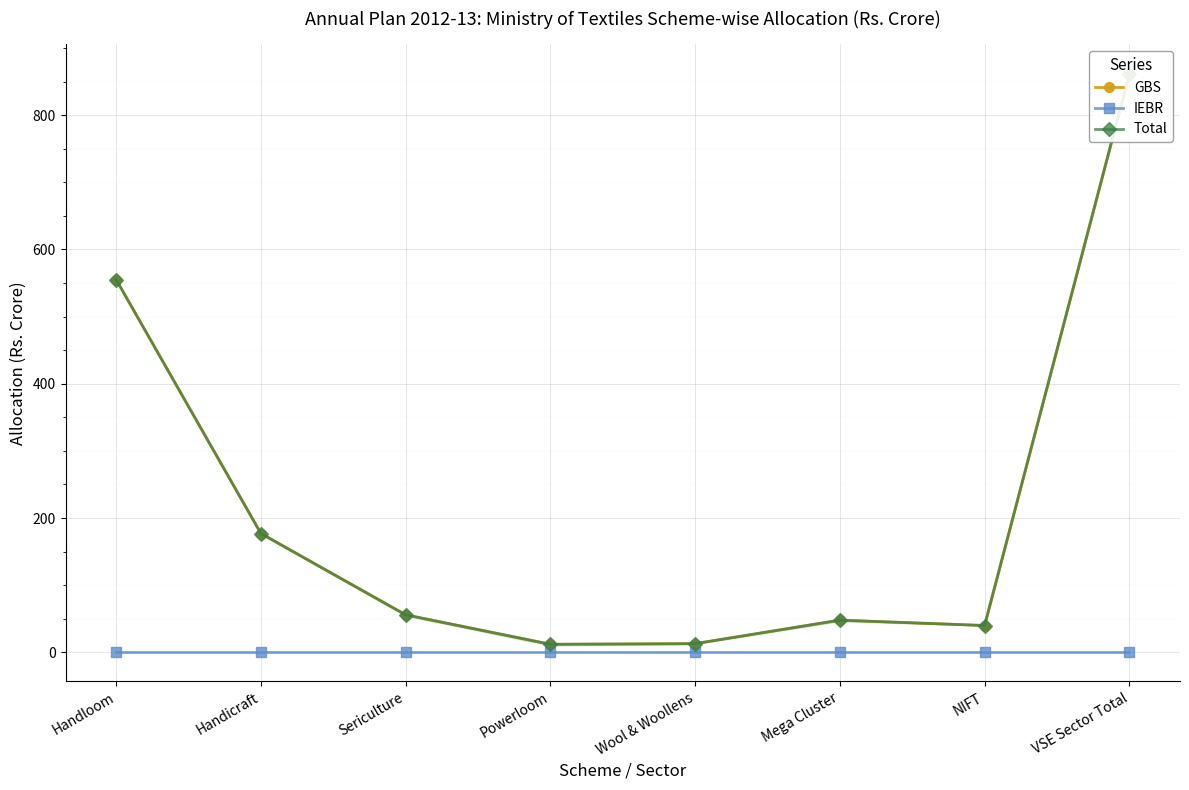

Where is the first local maximum for Total?

Mega Cluster